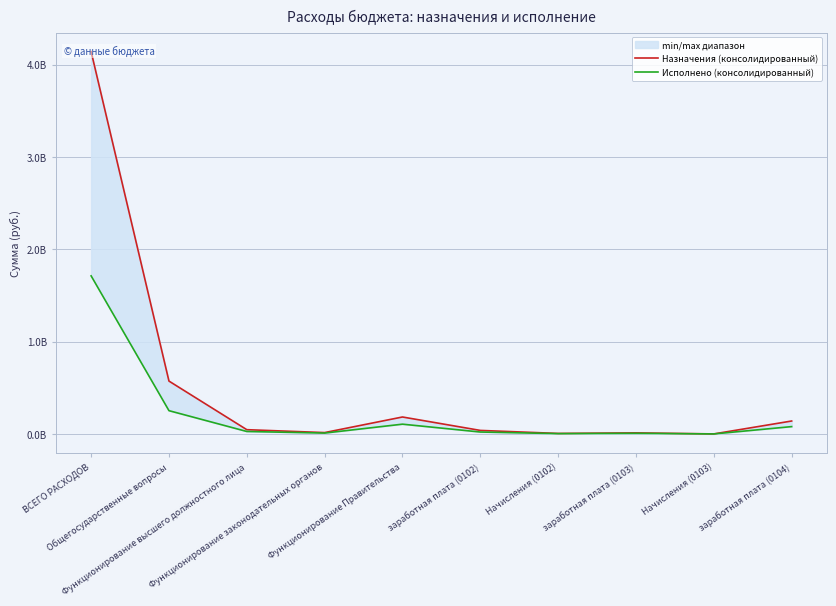

True or false: Исполнено (консолидированный) and Назначения (консолидированный) cross at least once.

False